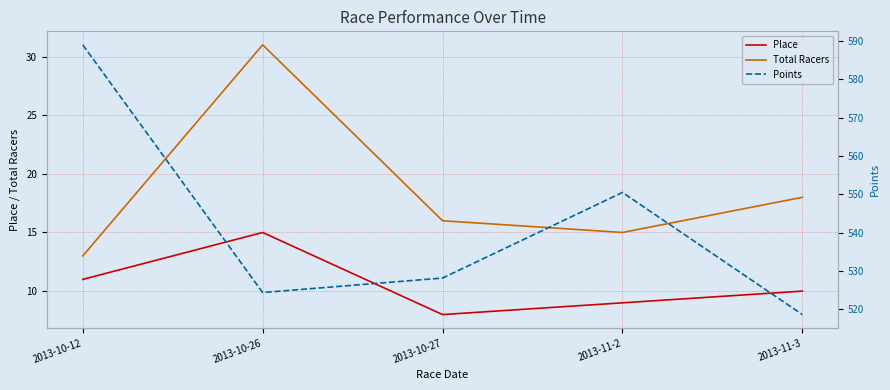

What is the label of the 2nd point from the right?

2013-11-2